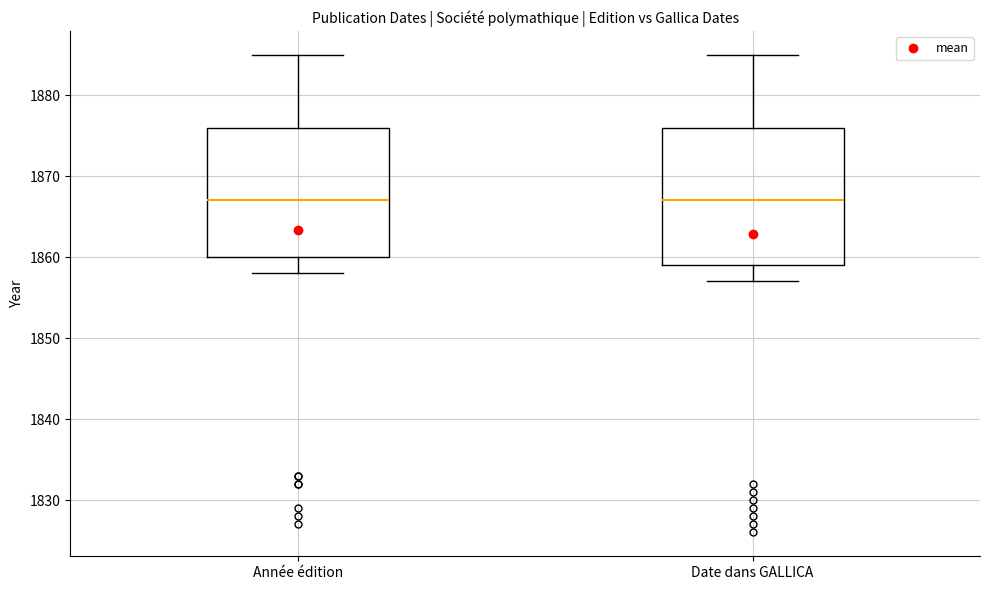

Reading left to right, transcribe this box plot: for each box, give where its median line is, the range the box spans, and where its two whiskers end, as read against the y-axis. The values are not printed on the chart, so give them approximately, as read against the axis.

Année édition: median 1867, box 1860 to 1876, whiskers 1858 to 1885
Date dans GALLICA: median 1867, box 1859 to 1876, whiskers 1857 to 1885